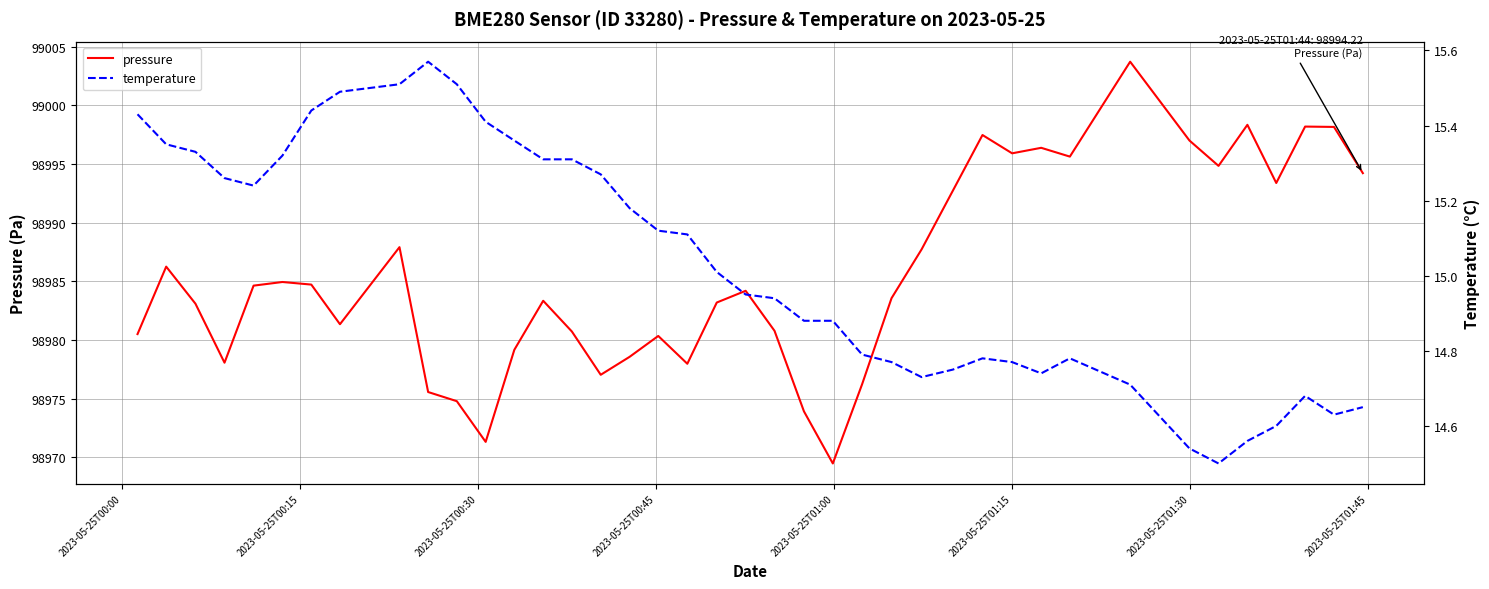

What is the maximum value for pressure?

99003.7